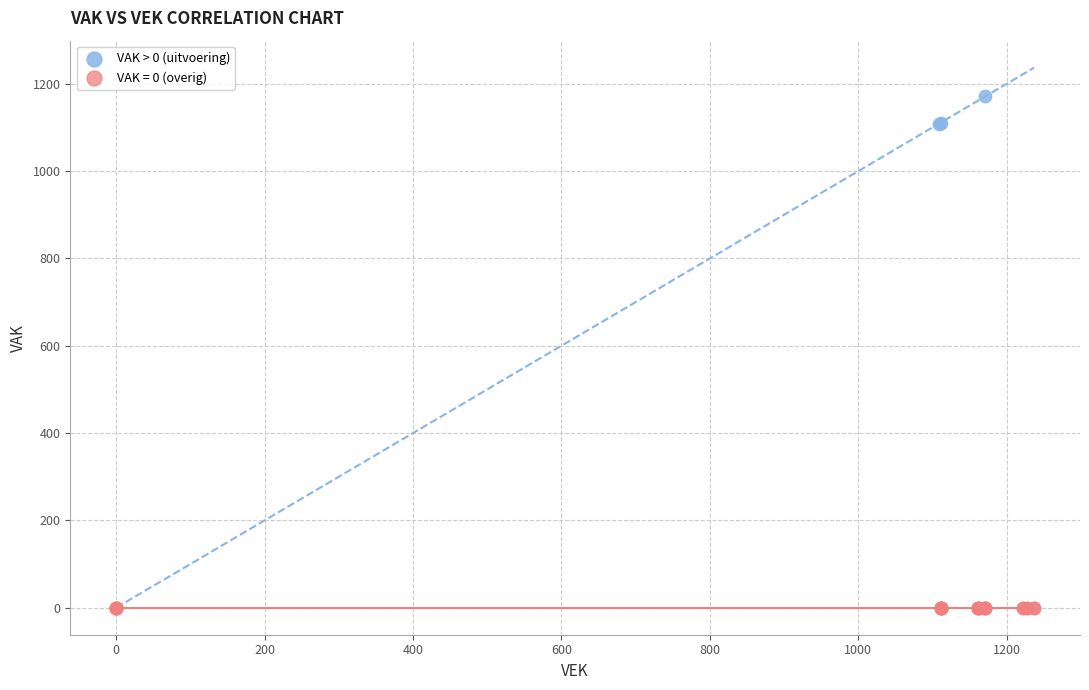

Which series contains the highest Y value?

VAK > 0 (uitvoering)